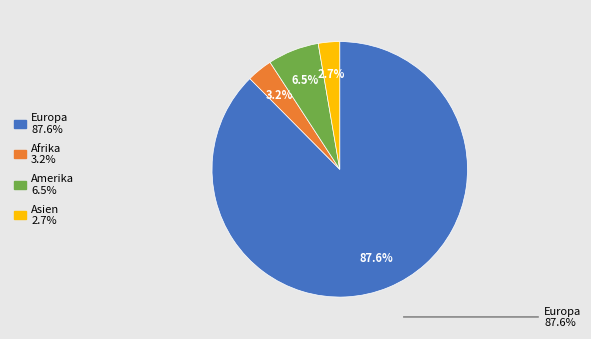

To the nearest percent, what is the combined percentage of Ozeanien and Europa?

88%